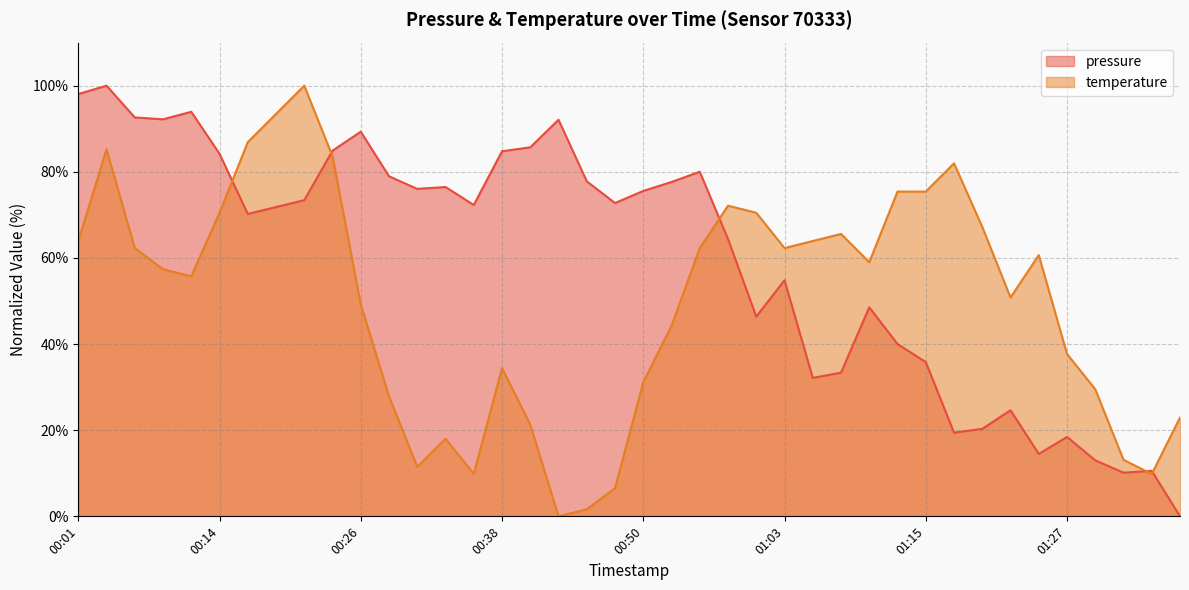

True or false: temperature has a value of 15.3 at 00:01.

False